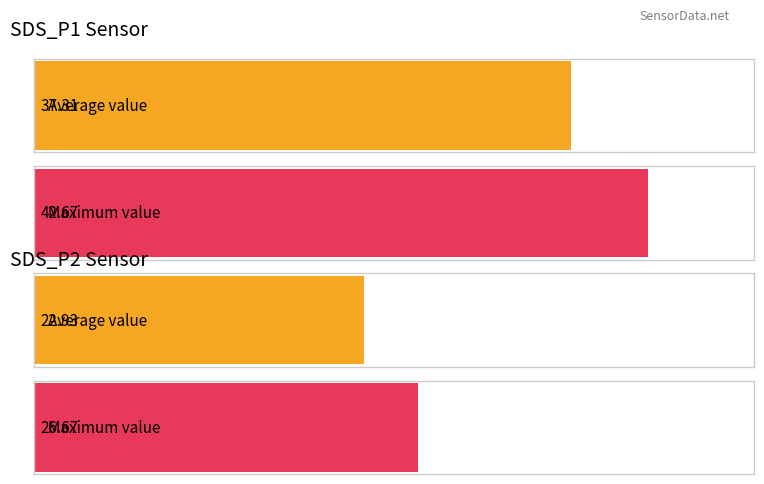

True or false: SDS_P2 has a value of 8.6 at 00:41.

False